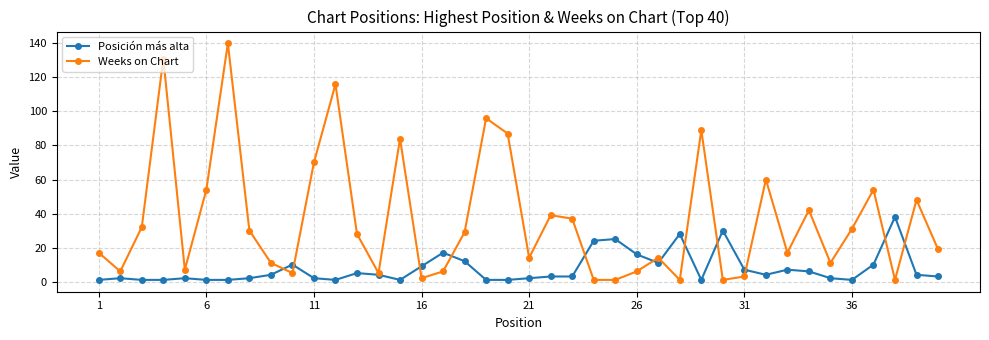

At how many categories does at least one series exceed 132?

1